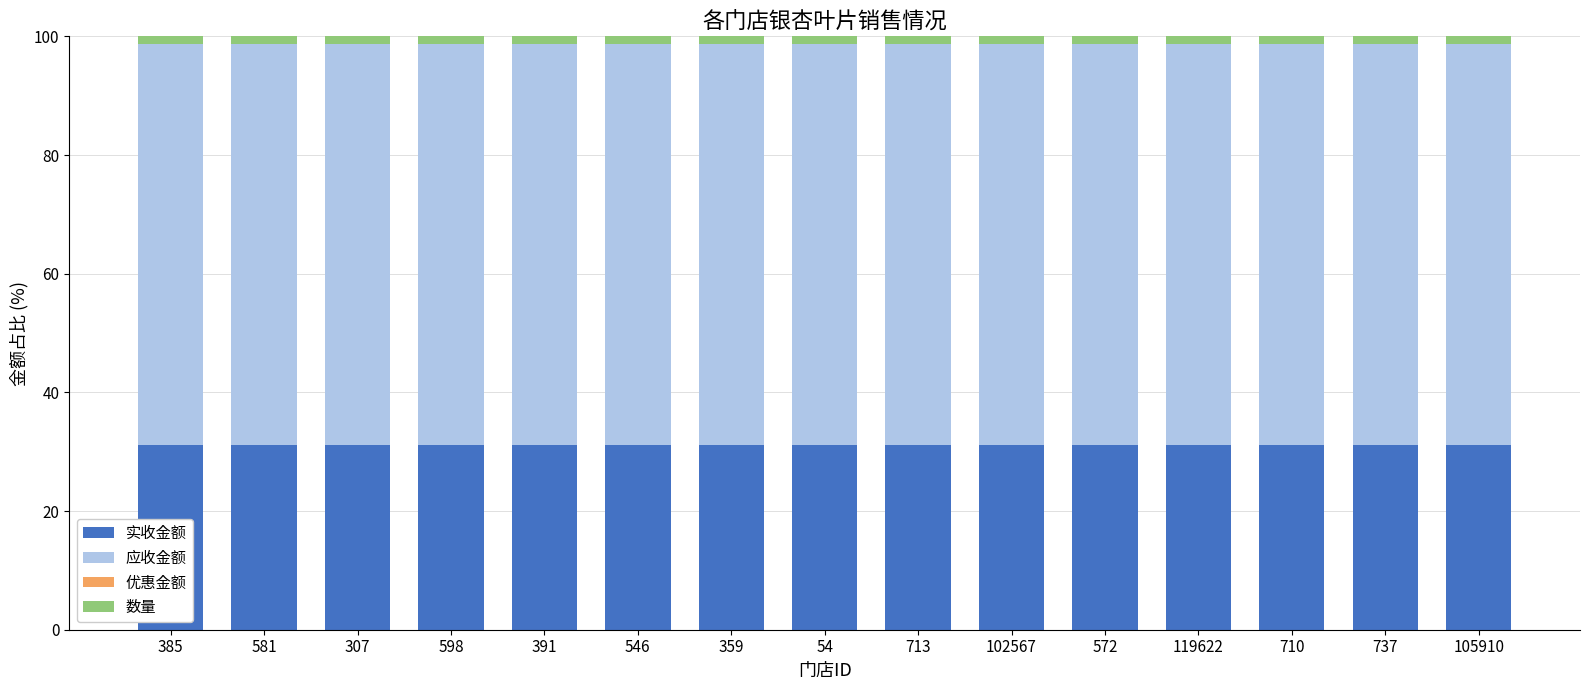

The 实收金额 series shows 55.5 at 105910. True or false?

False